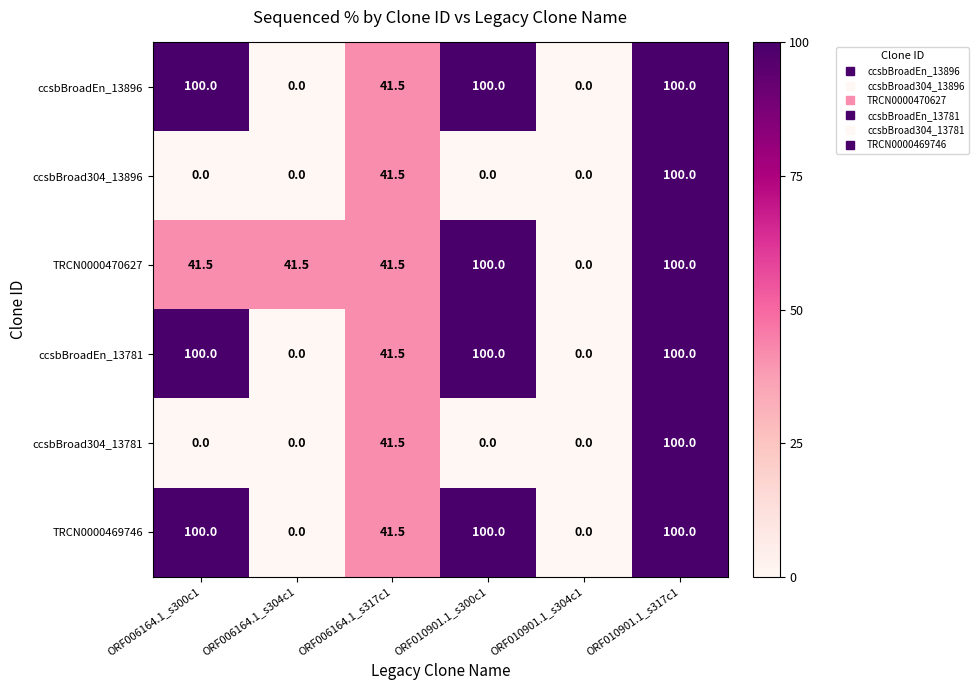

What is the greatest value displayed?

100.0